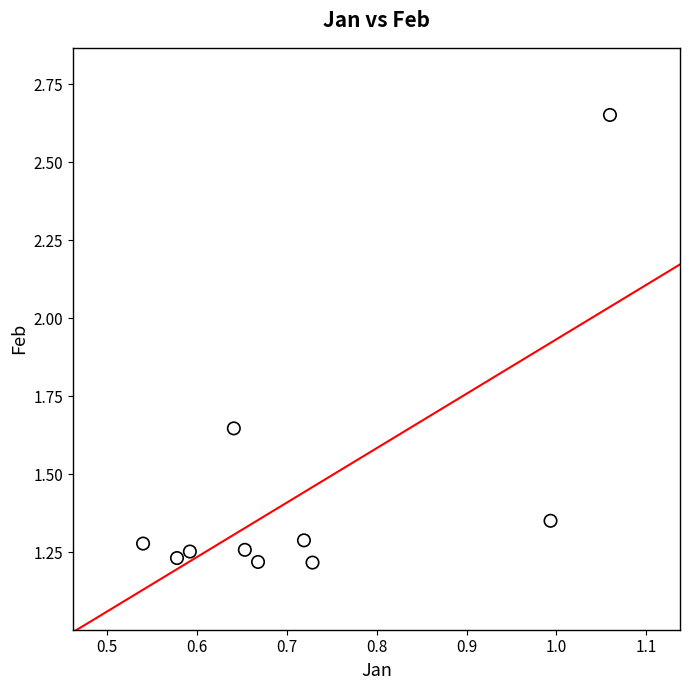

What is the average X value?

0.7